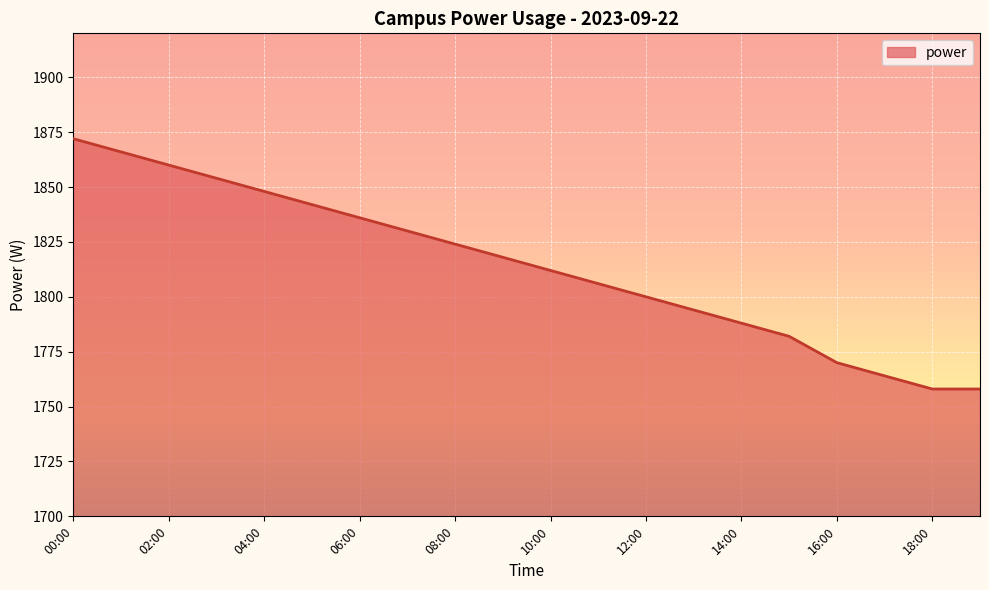

True or false: there are more than 2 points higher than both neighbors.

False